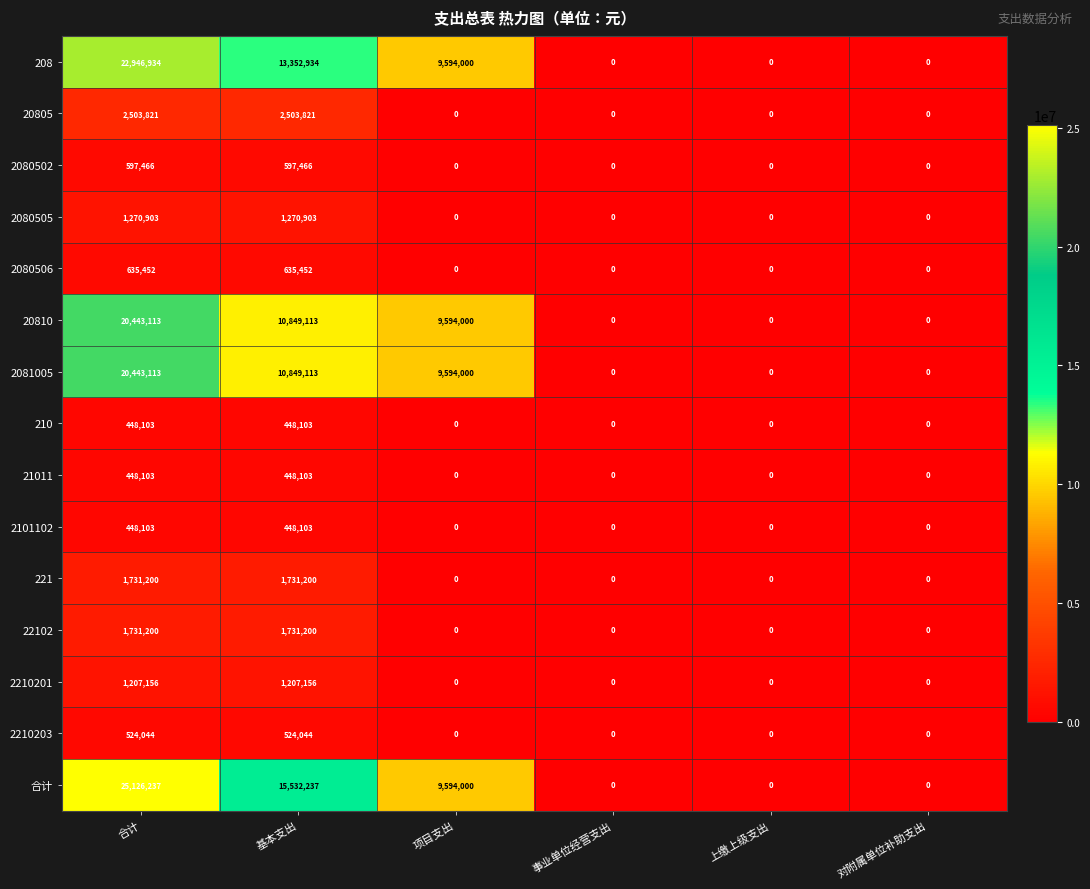

Which series has the largest range (max minus min)?

合计